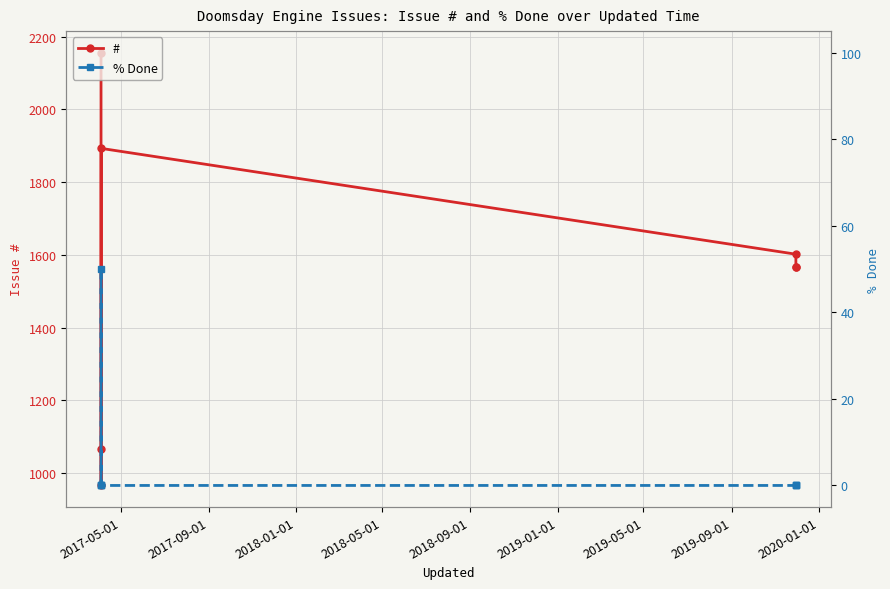

How many data points does each series have?

7